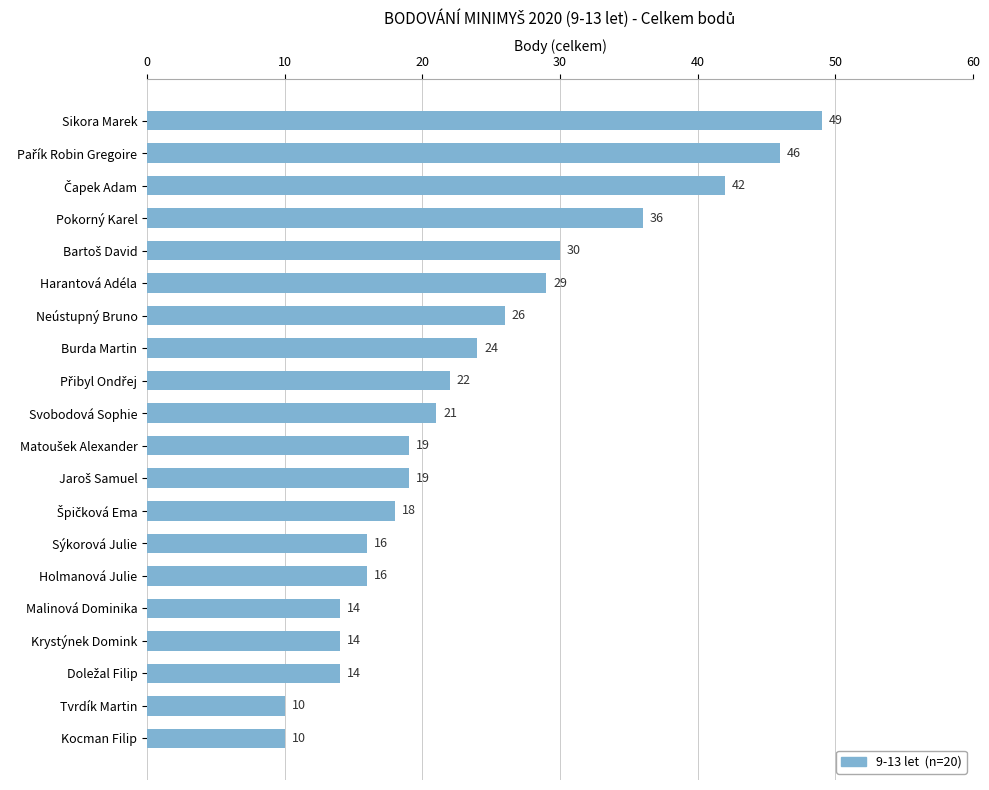

How many bars are there in total?

20